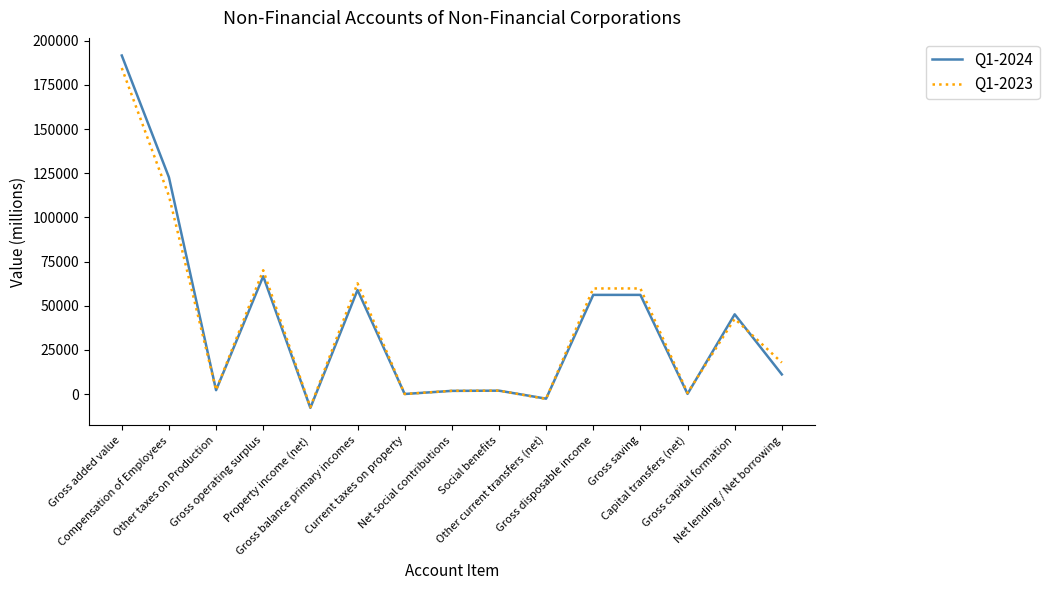

What position from the left is Gross balance primary incomes?

6